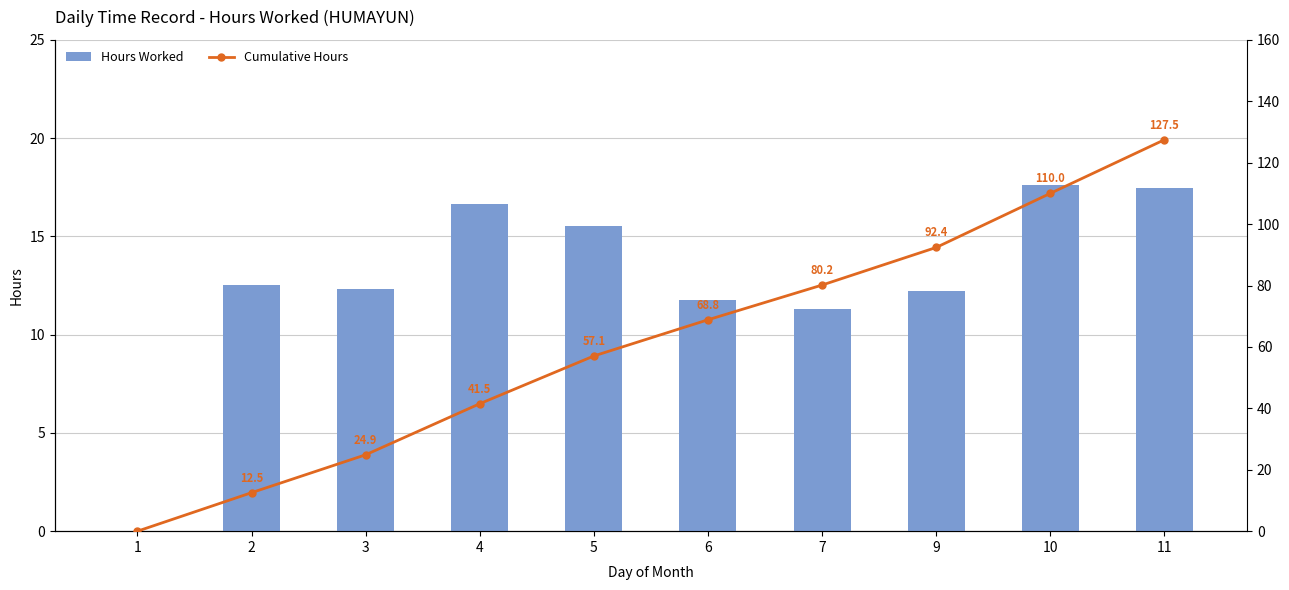

Is it true that Cumulative Hours equals 48.8 at 1?

False